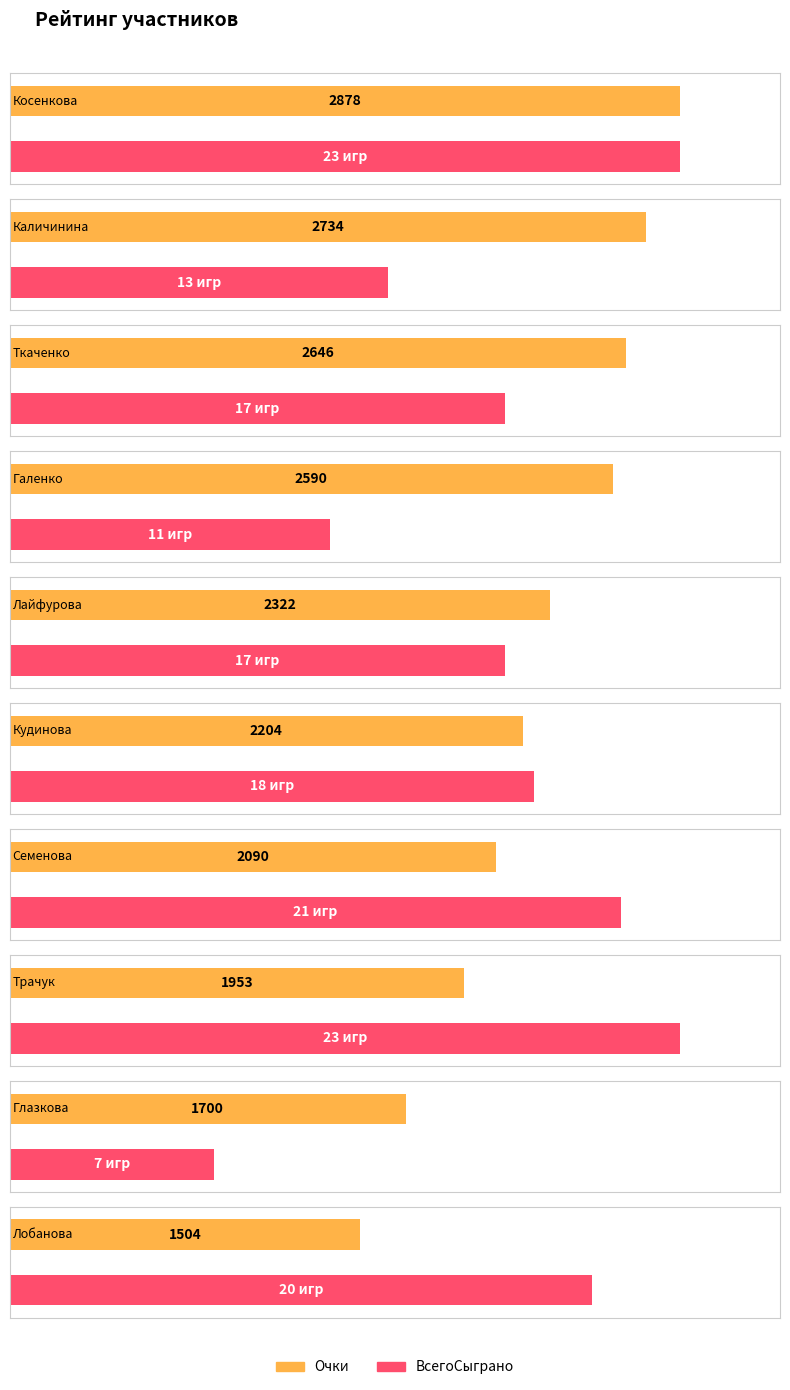

Which label corresponds to the smallest value in the chart?

Глазкова